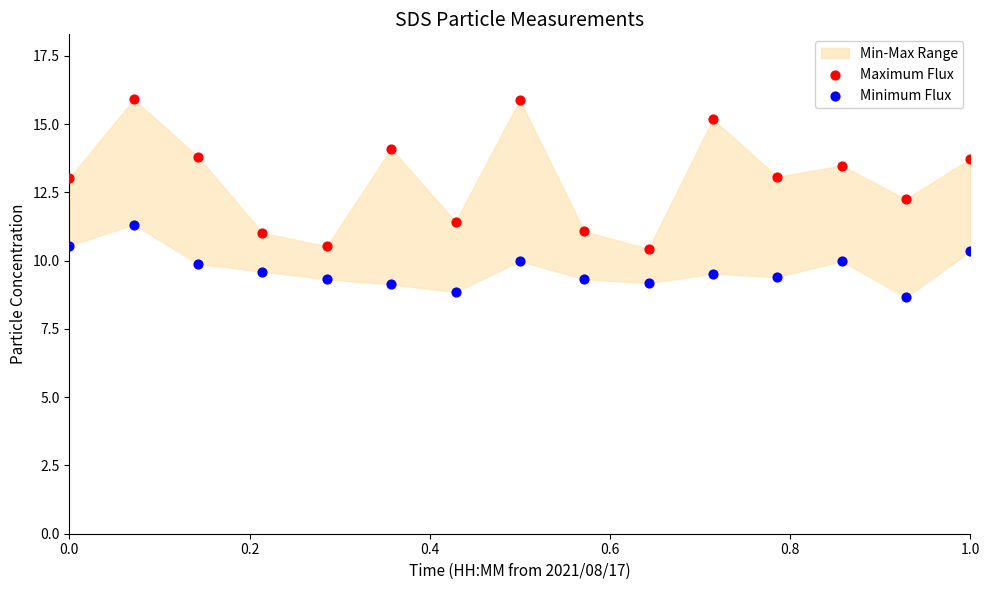

Across all data points, what is the range of X values (max minus min)?

1.0